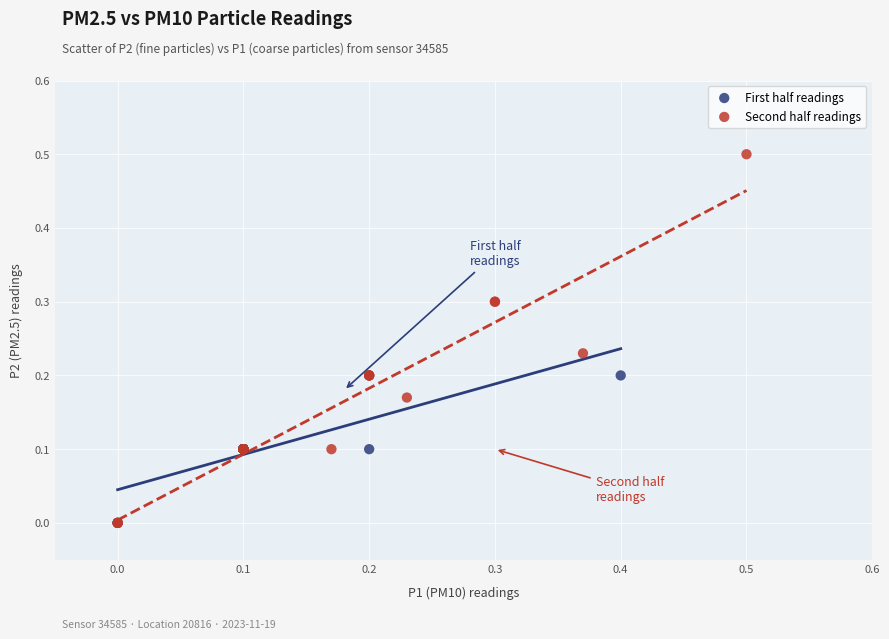

Which series reaches the maximum Y coordinate?

Second half readings